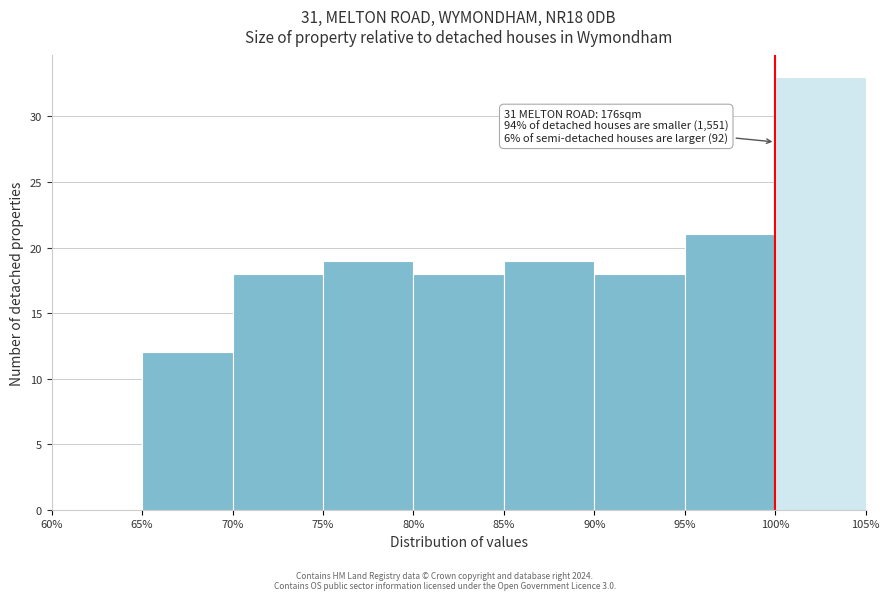

Over which range of the x-axis is the bar tallest?

100% to 105%